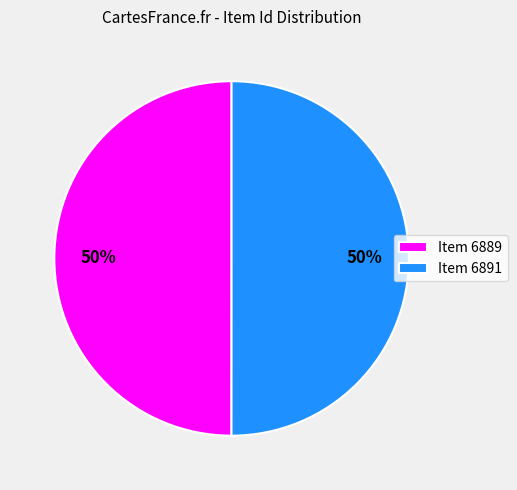

To the nearest percent, what percentage of the pie is Item 6889?

50%